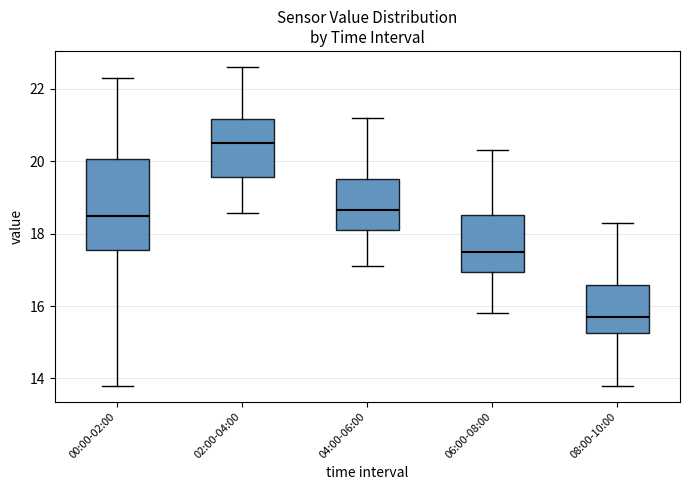

Where does the upper whisker of the box for 06:00-08:00 end on the y-axis? The values are not printed on the chart, so give them approximately, as read against the axis.

20.4